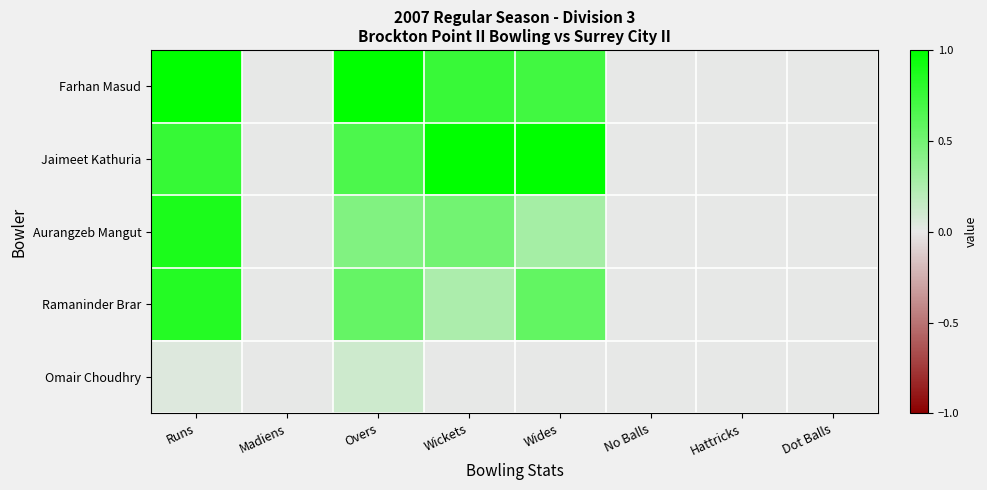

At how many categories does at least one series exceed 0?

4